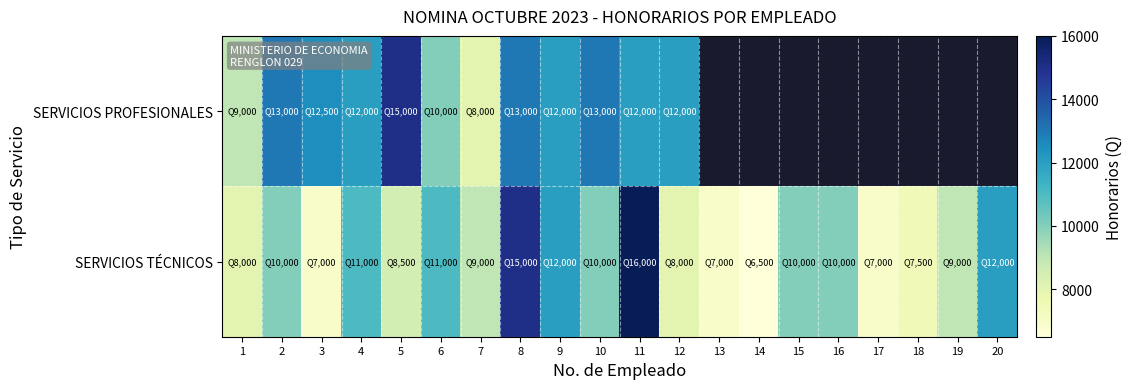

Is the value of SERVICIOS PROFESIONALES at 10 greater than the value of SERVICIOS TÉCNICOS at 18?

Yes